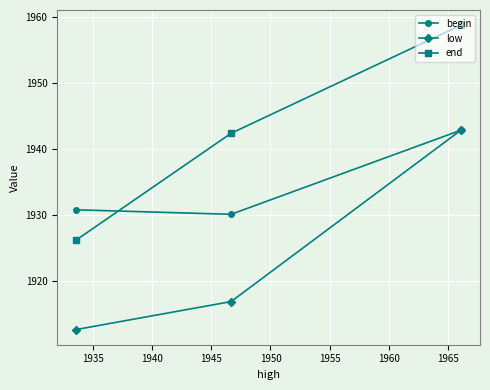

What is the greatest value displayed?

1958.7